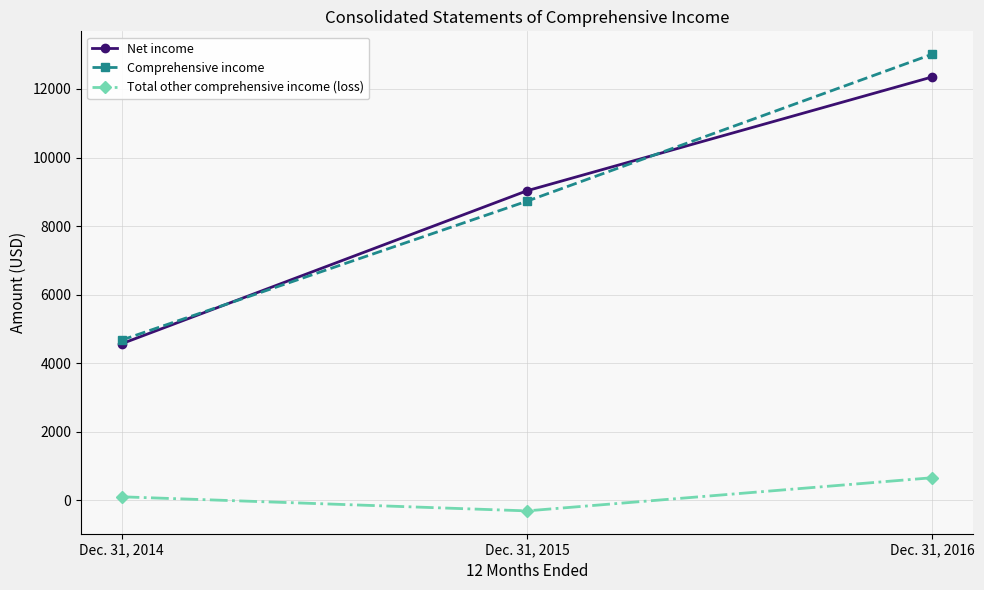

What is the value of the Comprehensive income point at the 1st from the left?

4675